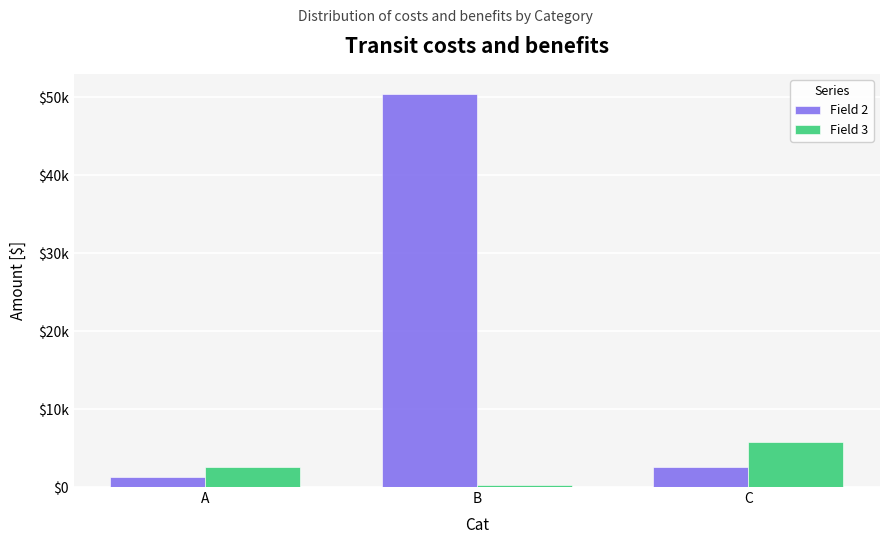

What are all the series names shown in the legend?

Field 2, Field 3